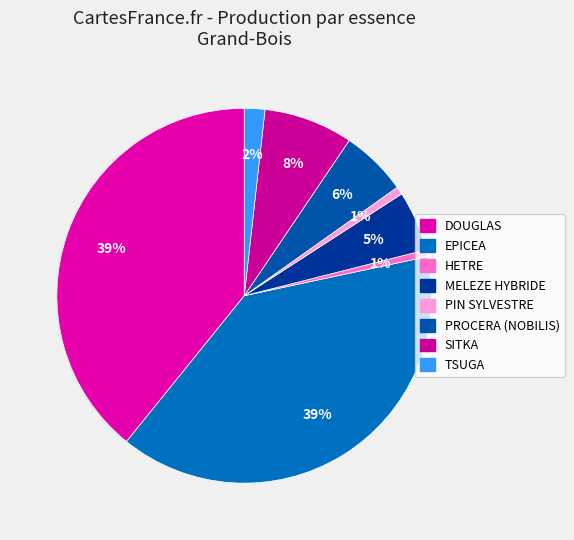

How many segments does this pie chart have?

8